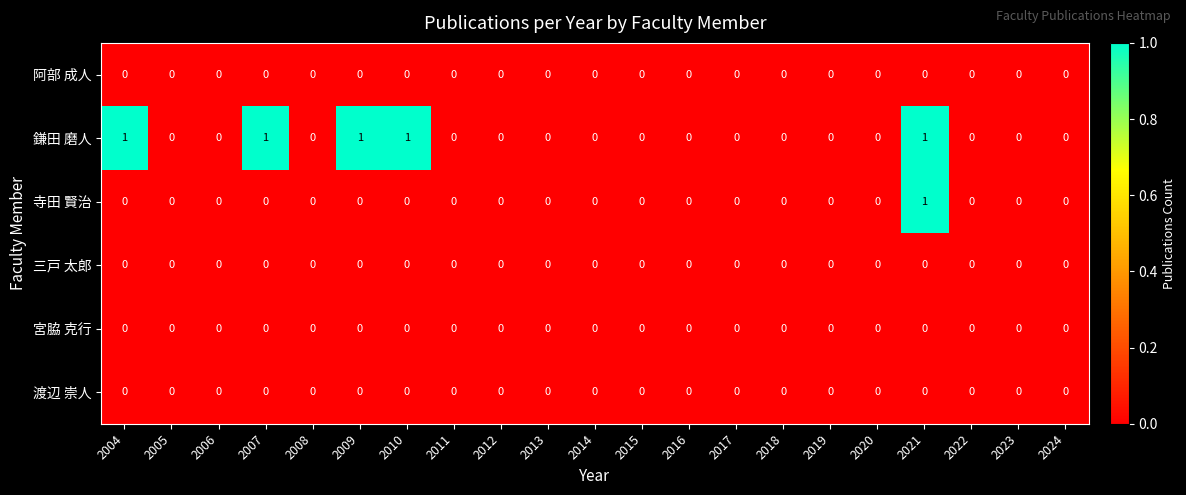

Which category has the highest value in the 寺田 賢治 series?

2021